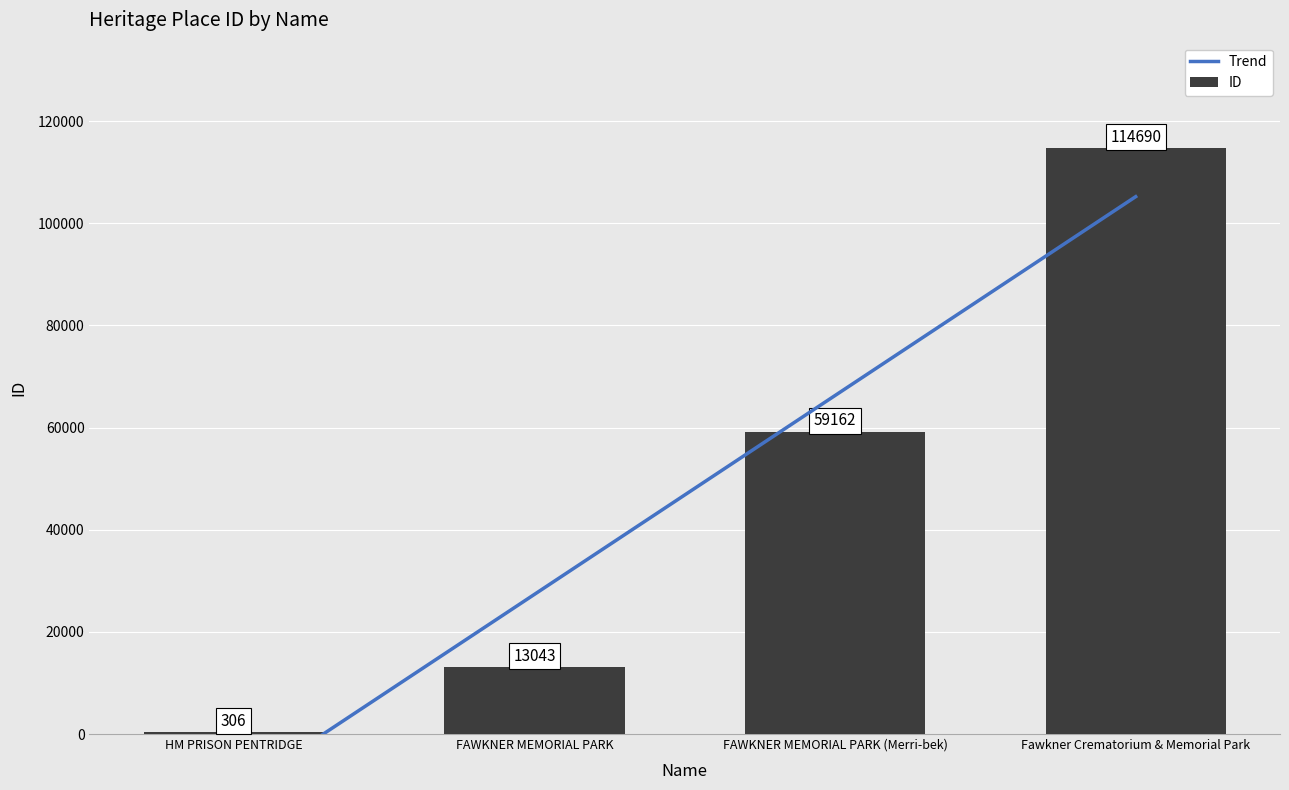

True or false: ID has a value of 59162.0 at FAWKNER MEMORIAL PARK (Merri-bek).

True